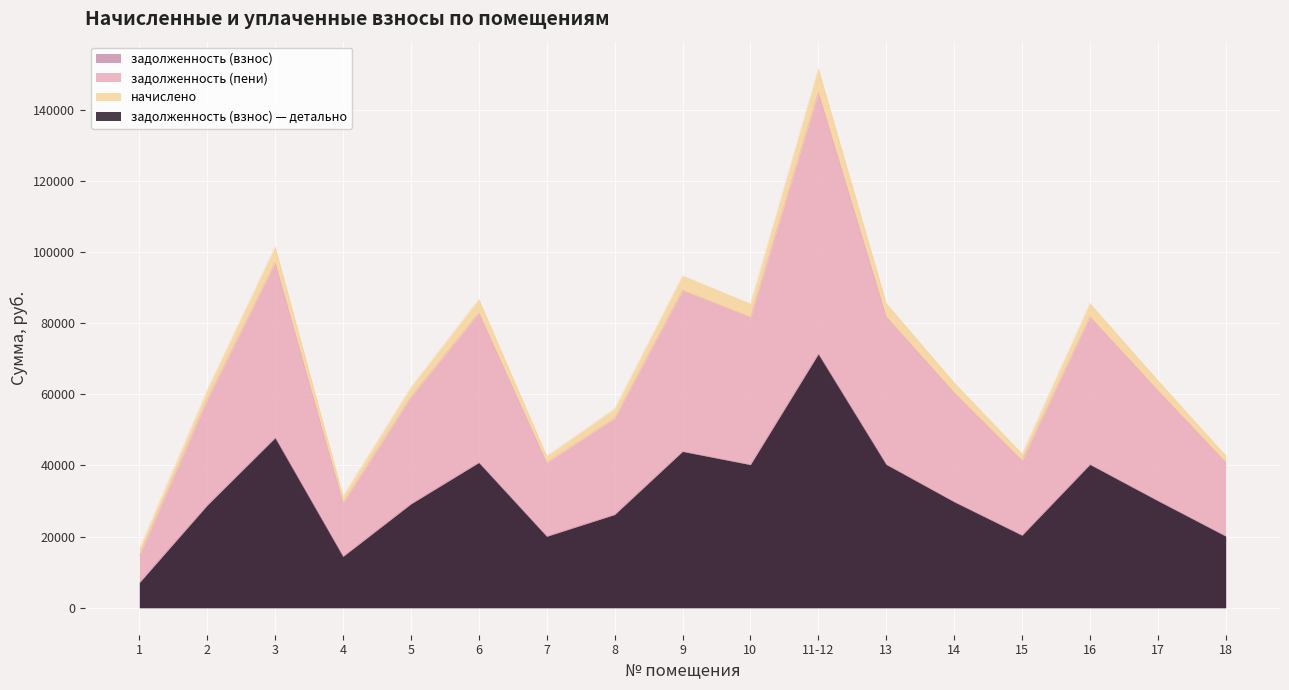

At which category does задолженность (пени) reach its first local peak?

3